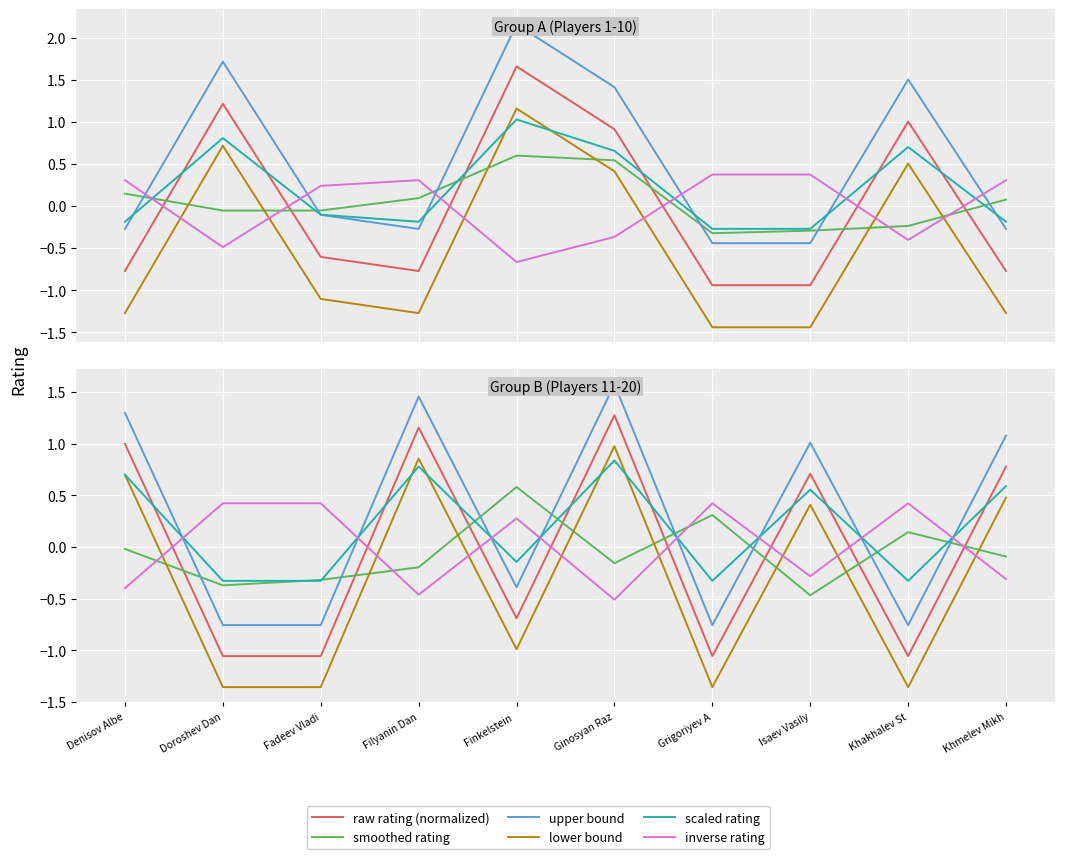

What is the difference between the scaled rating values at Khakhalev St and Denisov Albe?

1.0